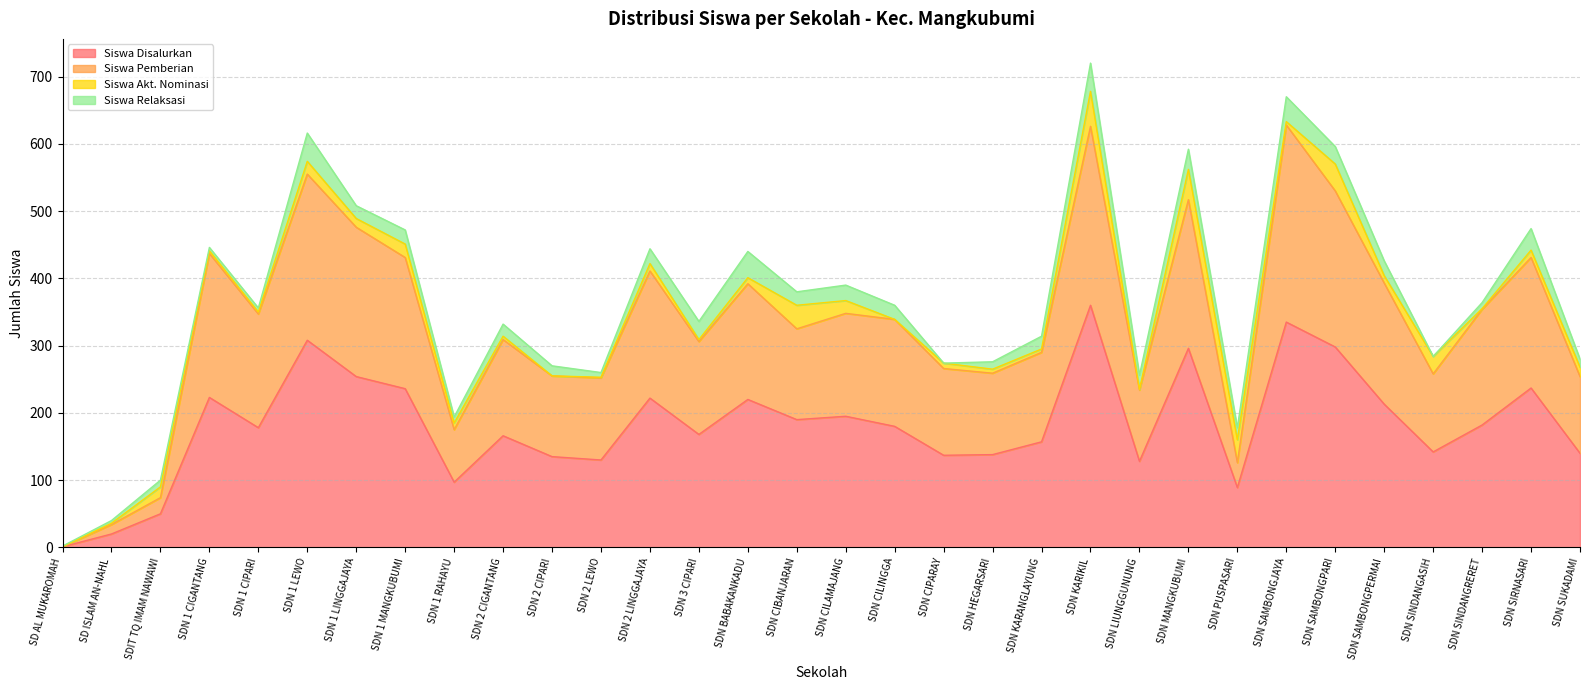

The value of Siswa Disalurkan at SDIT TQ IMAM NAWAWI is 50. True or false?

True